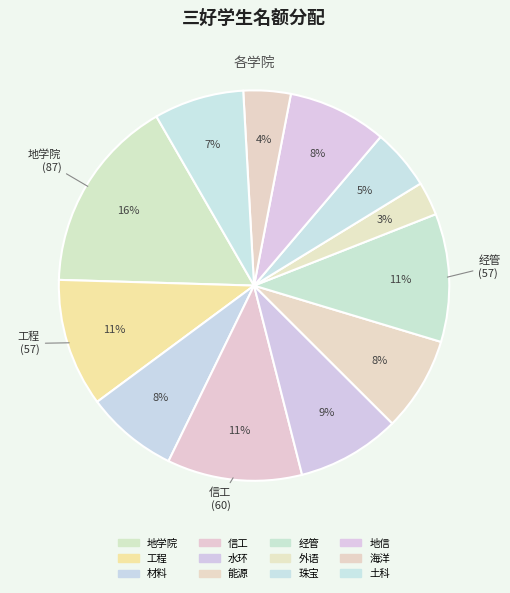

How many slices are in this pie chart?

12